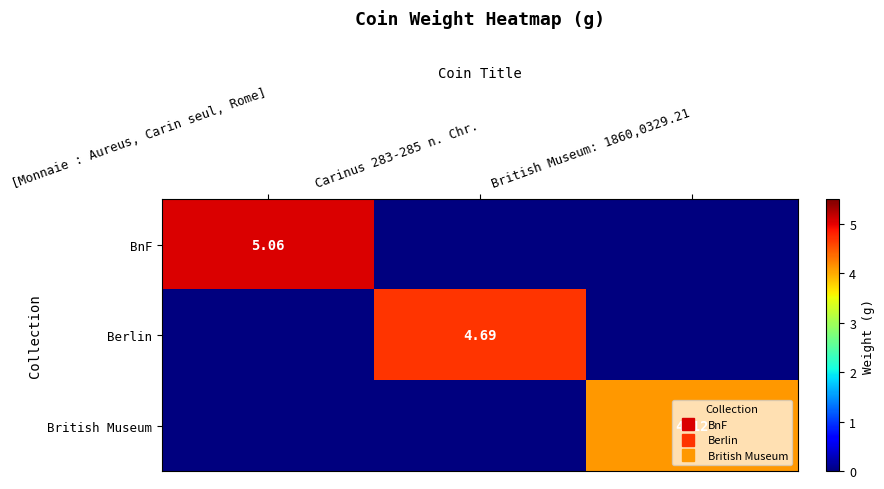

At which category is the sum across all series the highest?

[Monnaie : Aureus, Carin seul, Rome]